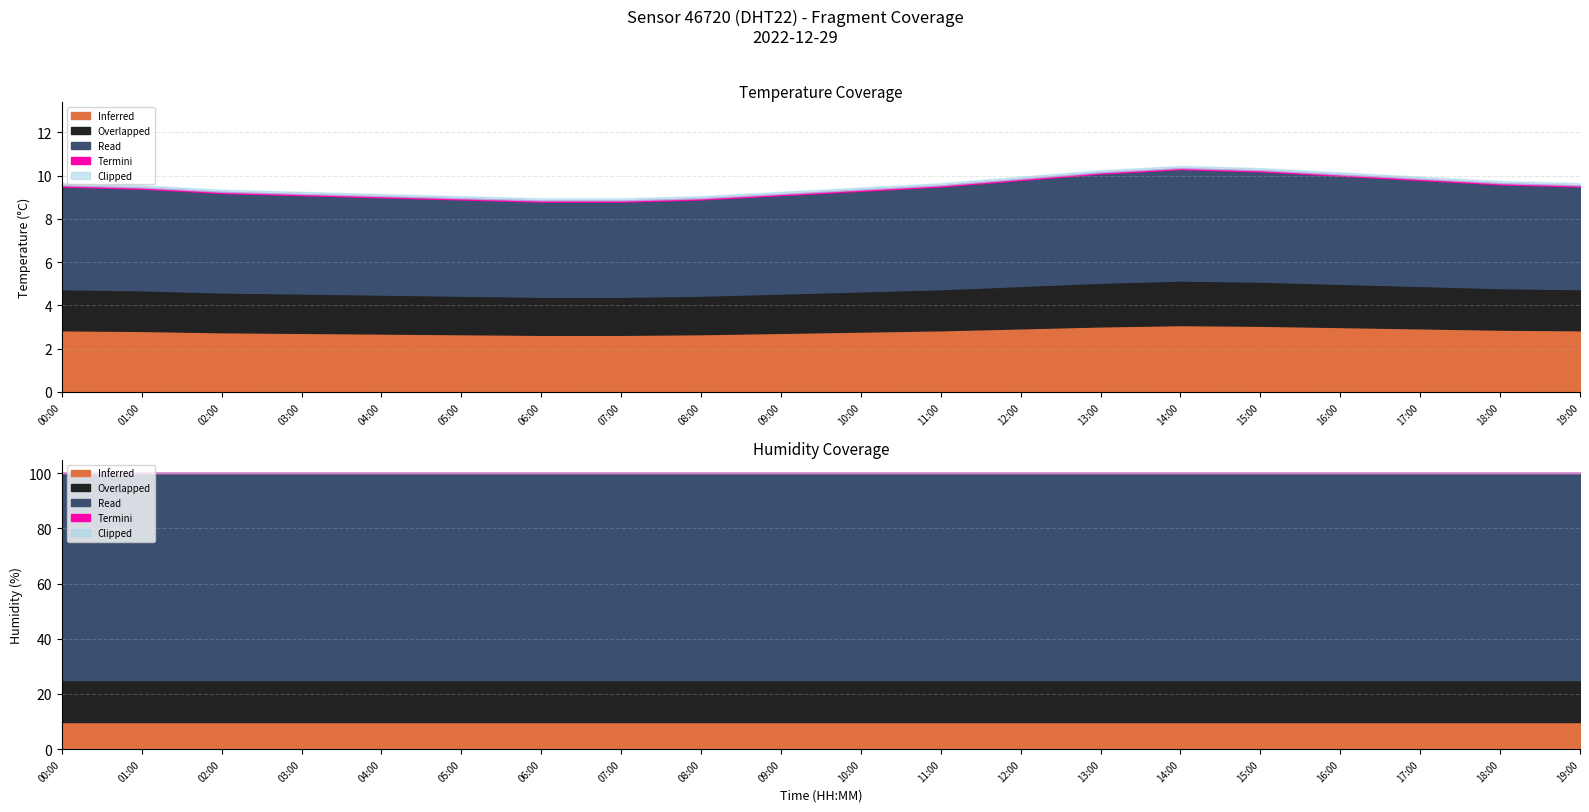

Reading left to right, transcribe all the data shown in this chart.

temperature: 00:00=9.5	01:00=9.4	02:00=9.2	03:00=9.1	04:00=9.0	05:00=8.9	06:00=8.8	07:00=8.8	08:00=8.9	09:00=9.1	10:00=9.3	11:00=9.5	12:00=9.8	13:00=10.1	14:00=10.3	15:00=10.2	16:00=10.0	17:00=9.8	18:00=9.6	19:00=9.5
humidity: 00:00=99.9	01:00=99.9	02:00=99.9	03:00=99.9	04:00=99.9	05:00=99.9	06:00=99.9	07:00=99.9	08:00=99.9	09:00=99.9	10:00=99.9	11:00=99.9	12:00=99.9	13:00=99.9	14:00=99.9	15:00=99.9	16:00=99.9	17:00=99.9	18:00=99.9	19:00=99.9